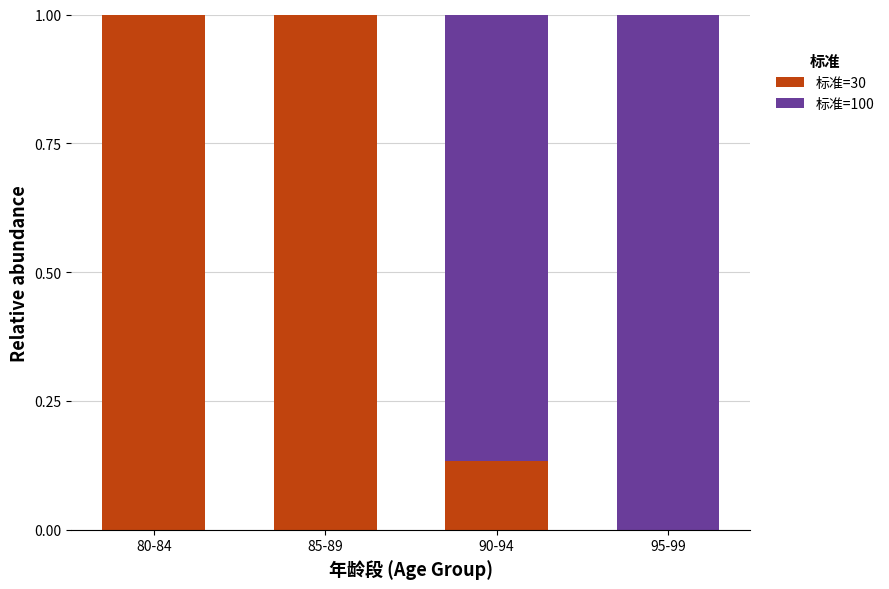

What is the highest value of the 标准=30 series?

1.0